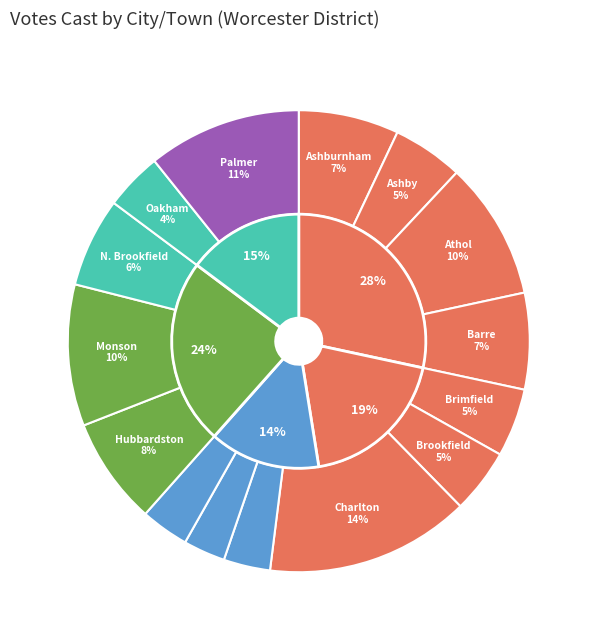

True or false: Holland accounts for 3% of the total.

True